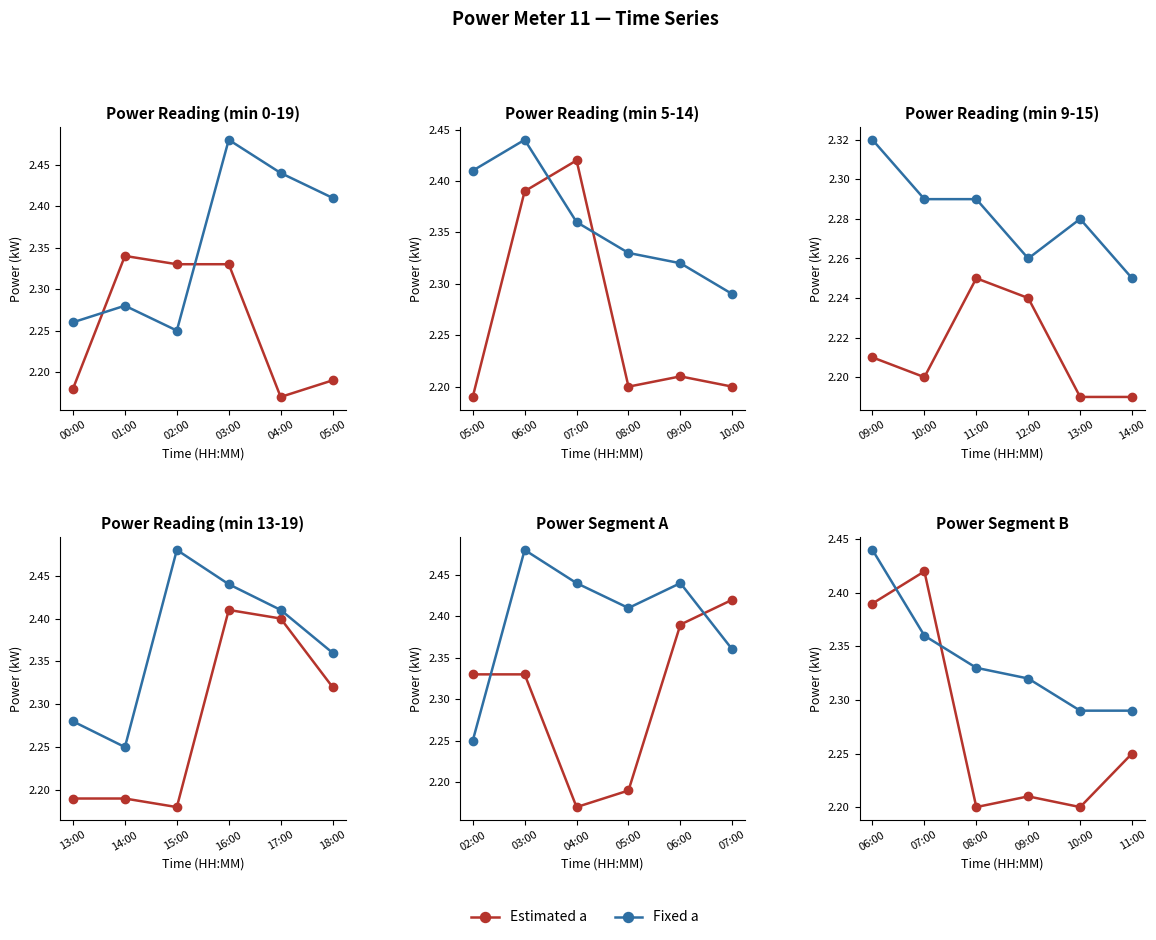

What position from the left is 06:00?

1